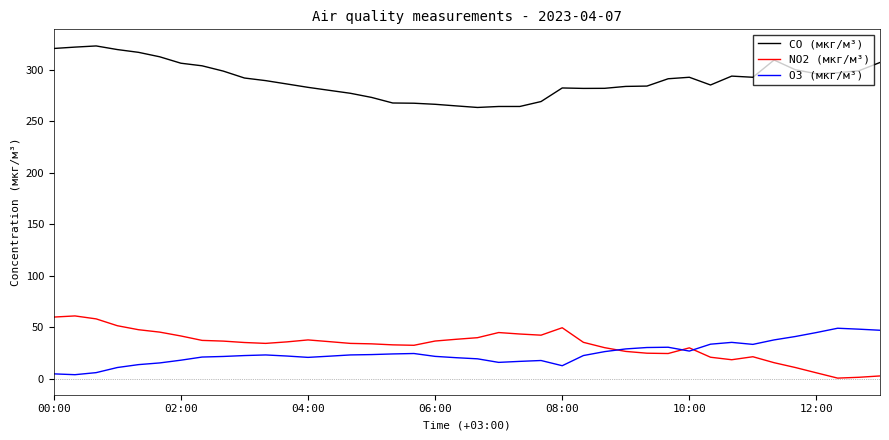

At how many categories does at least one series exceed 61?

40